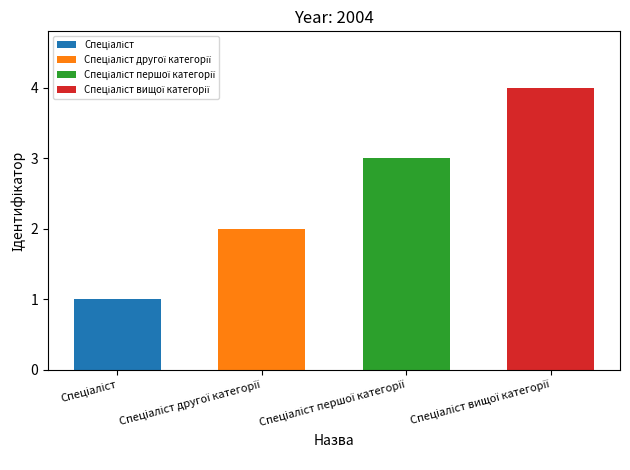

Reading right to left, transcribe all the data shown in this chart.

4	3	2	1